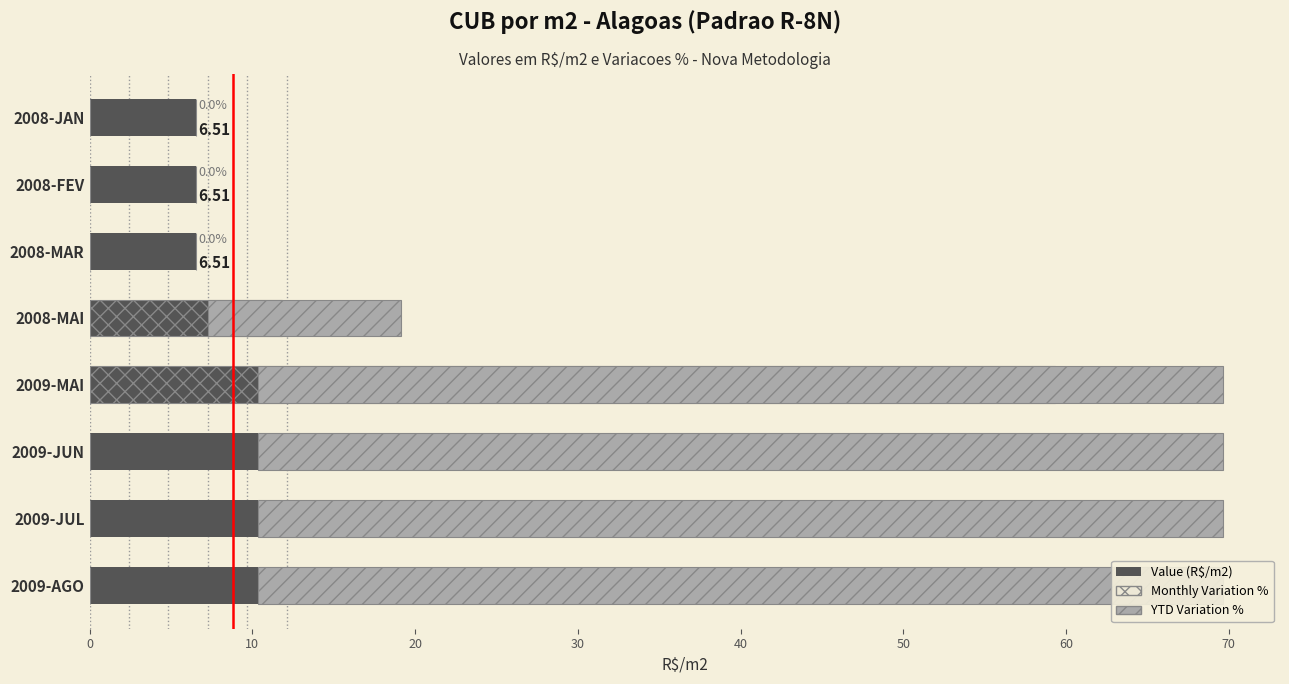

What is the value of the YTD Variation % bar at the 7th from the left?

59.3